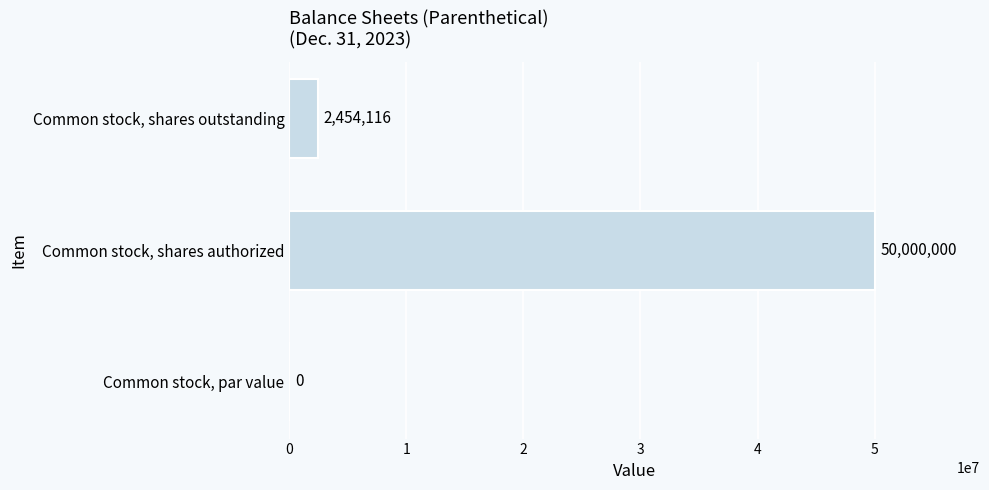

The value at Common stock, shares authorized is 31023112. True or false?

False